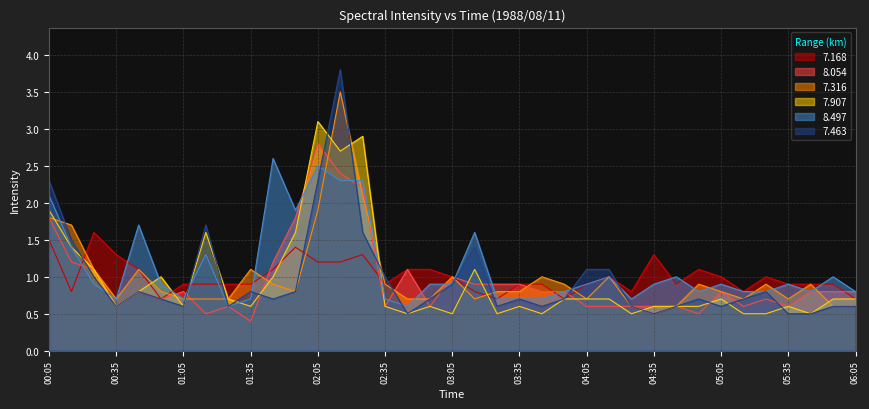

What is the spread (max minus min) of values at 01:05?

0.3